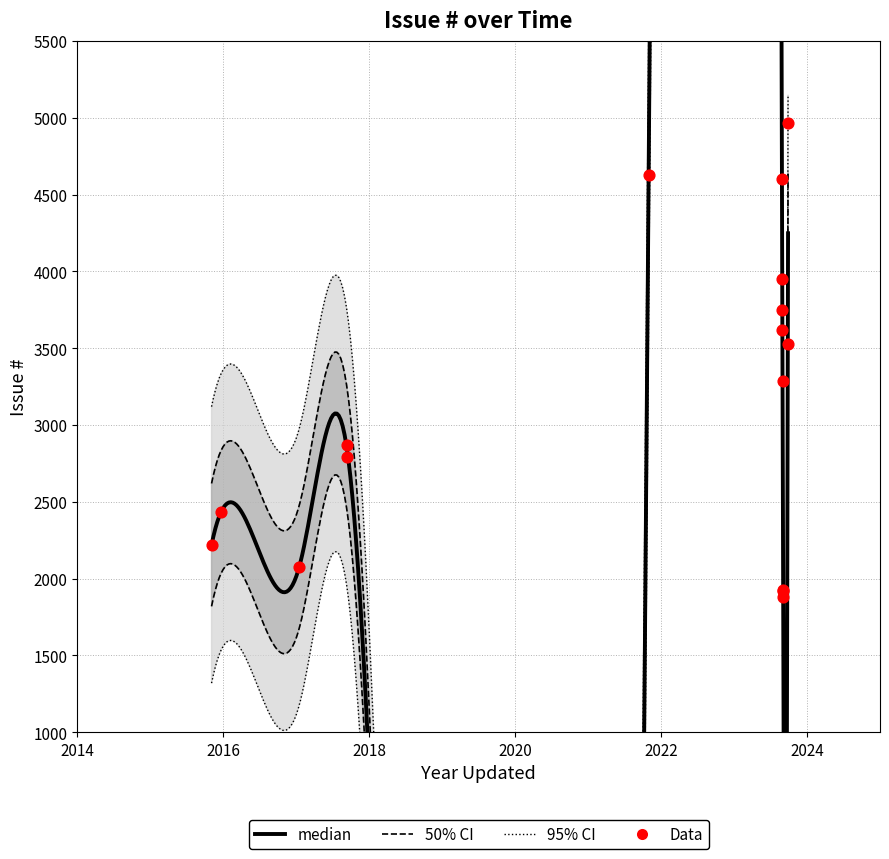

What is the change in value from 2015-12-21 to 2023-09-27?

+1096